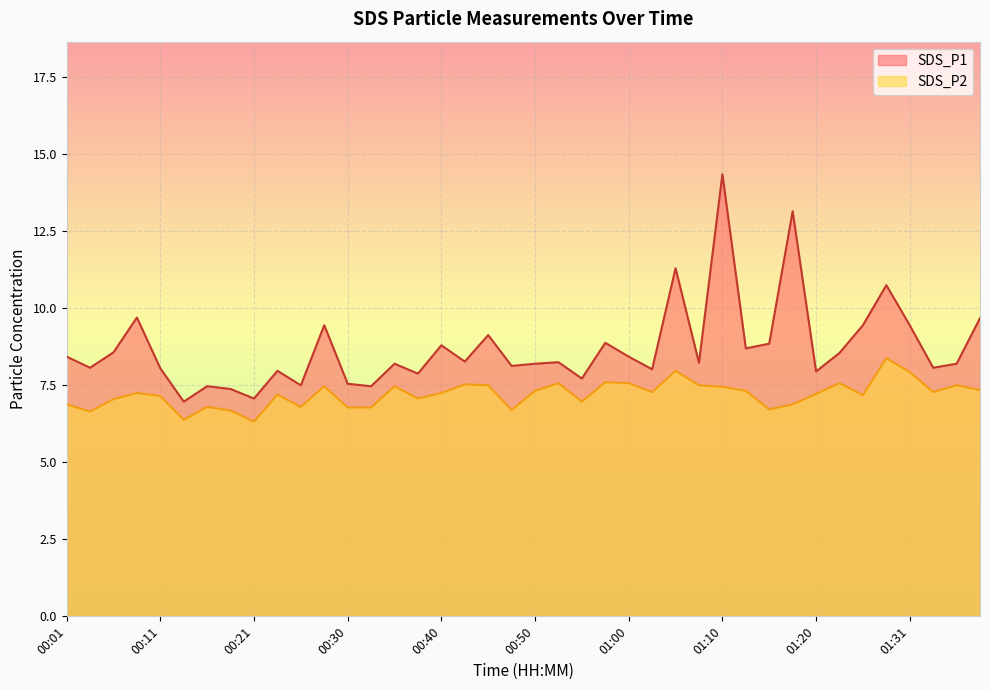

At how many categories does at least one series exceed 9?

10